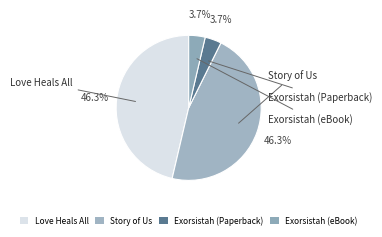

Does Exorsistah (eBook) account for over 50% of the chart?

No